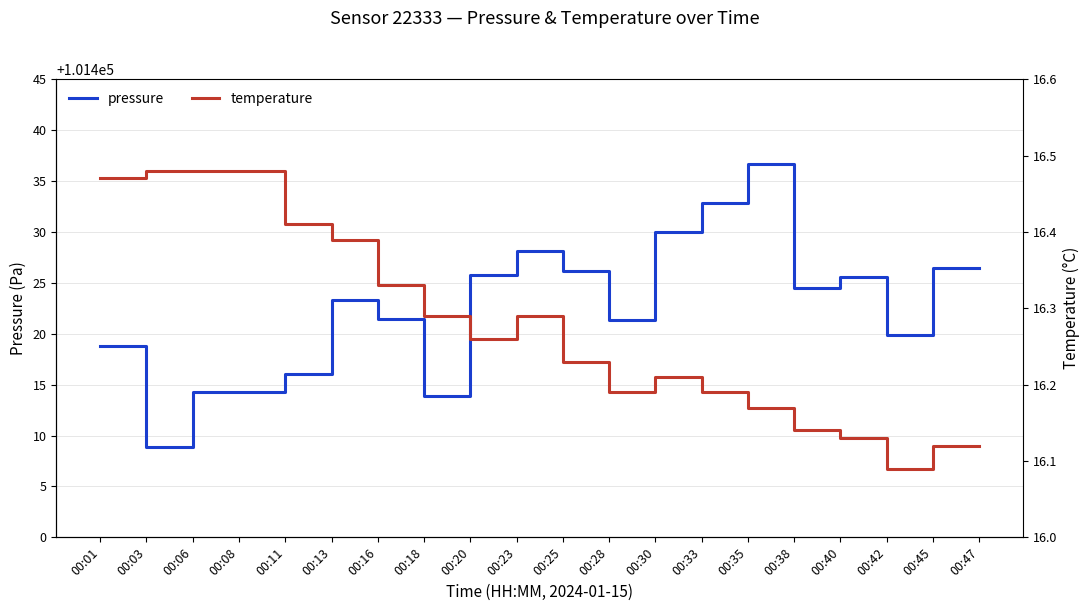

True or false: temperature has more than 1 interior local peaks.

True